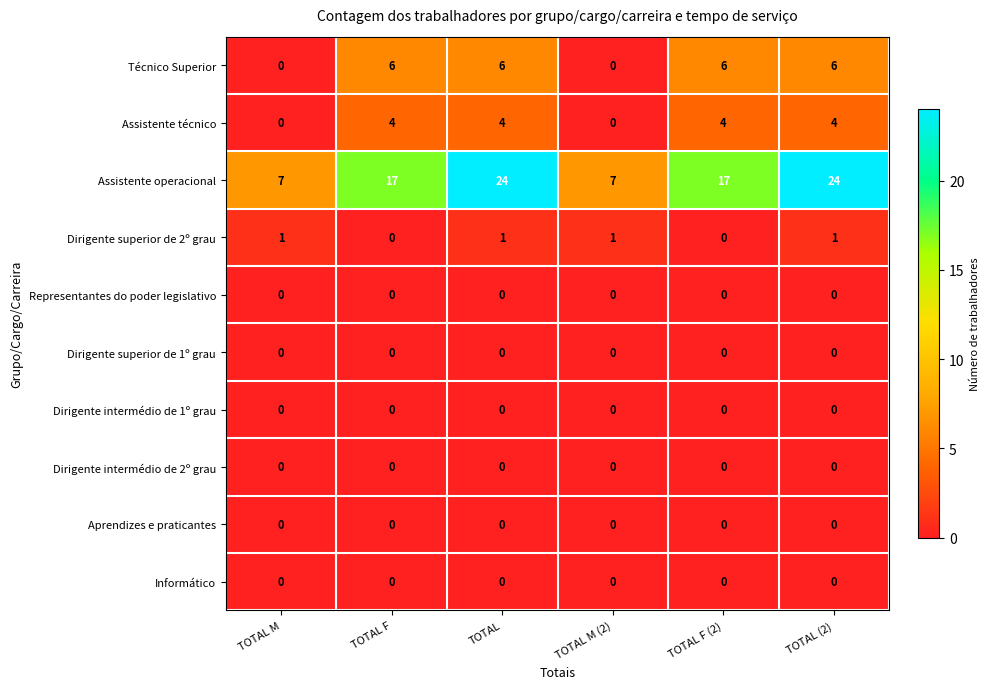

How many categories are shown in the chart?

6